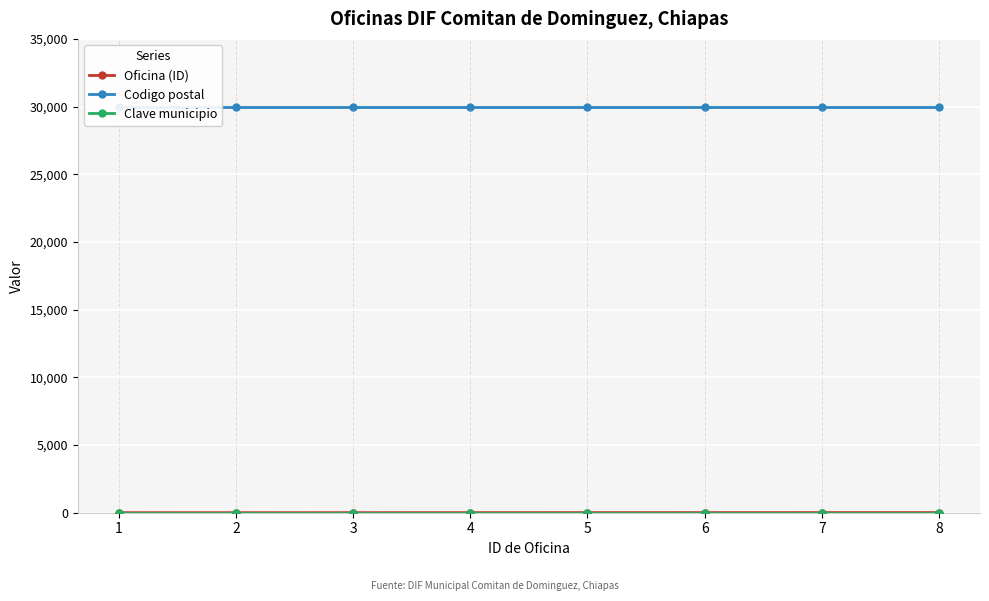

Which has a higher value, 5 or 4?

5